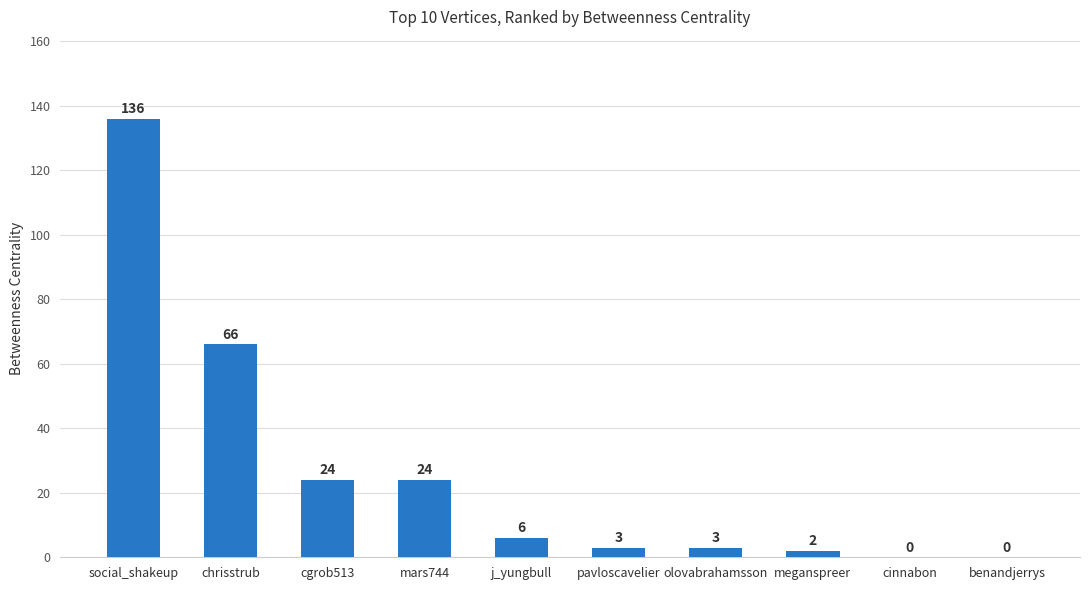

The value at mars744 is 24. True or false?

True